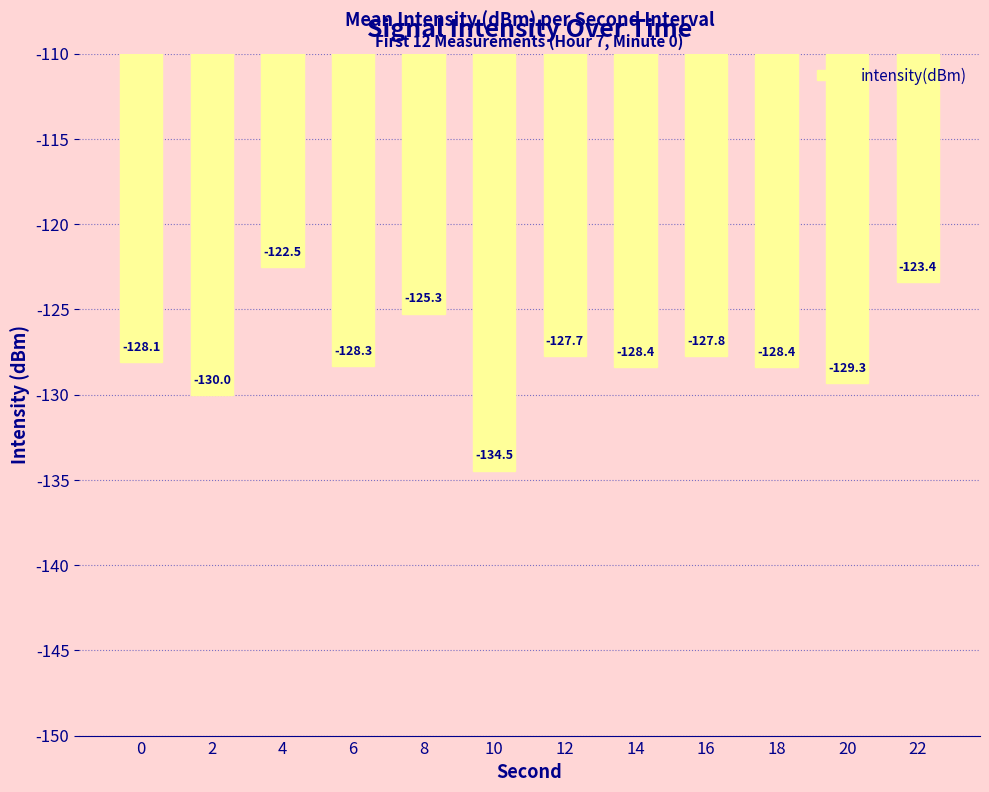

Reading left to right, list all the values displayed in this chart.

-128.1	-130.0	-122.5	-128.3	-125.3	-134.5	-127.7	-128.4	-127.8	-128.4	-129.3	-123.4